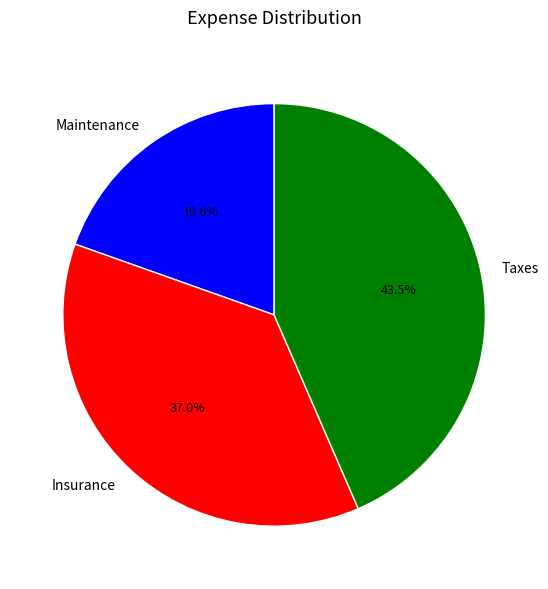

The Insurance slice represents 37% of the pie. True or false?

True